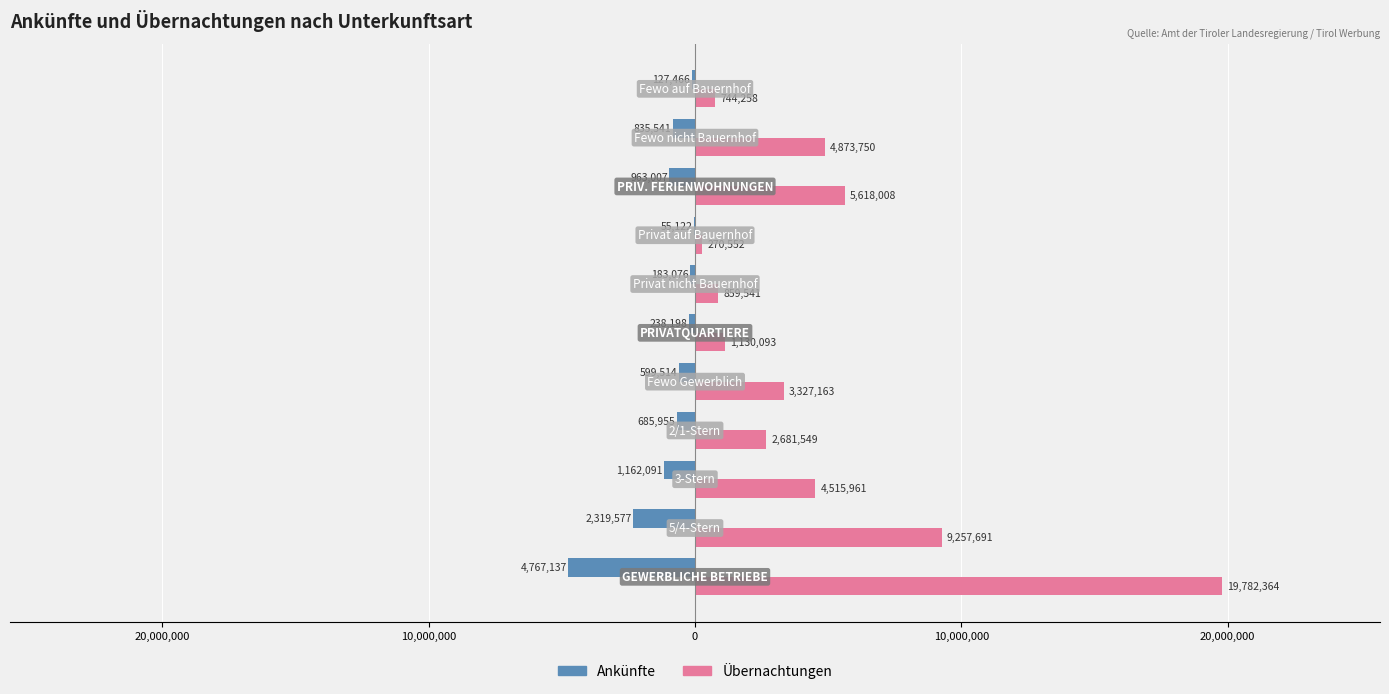

What are all the series names shown in the legend?

Ankünfte, Übernachtungen